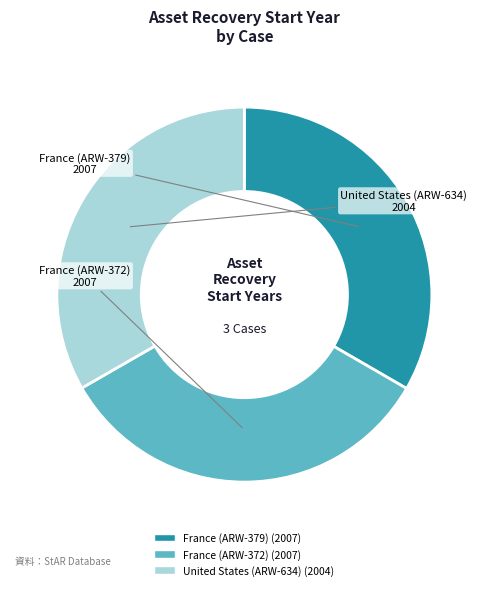

The United States (ARW-634) slice represents 33% of the pie. True or false?

True